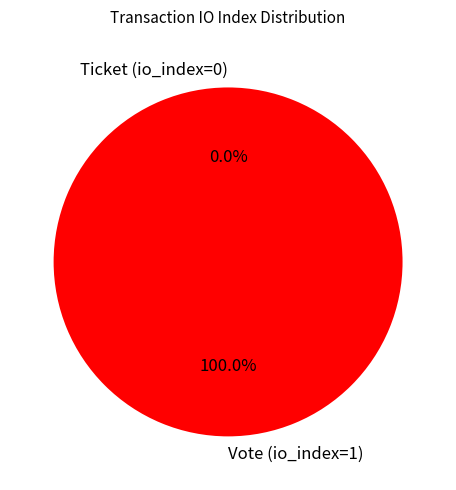

What portion of the pie excludes Ticket (io_index=0)?

100.0%